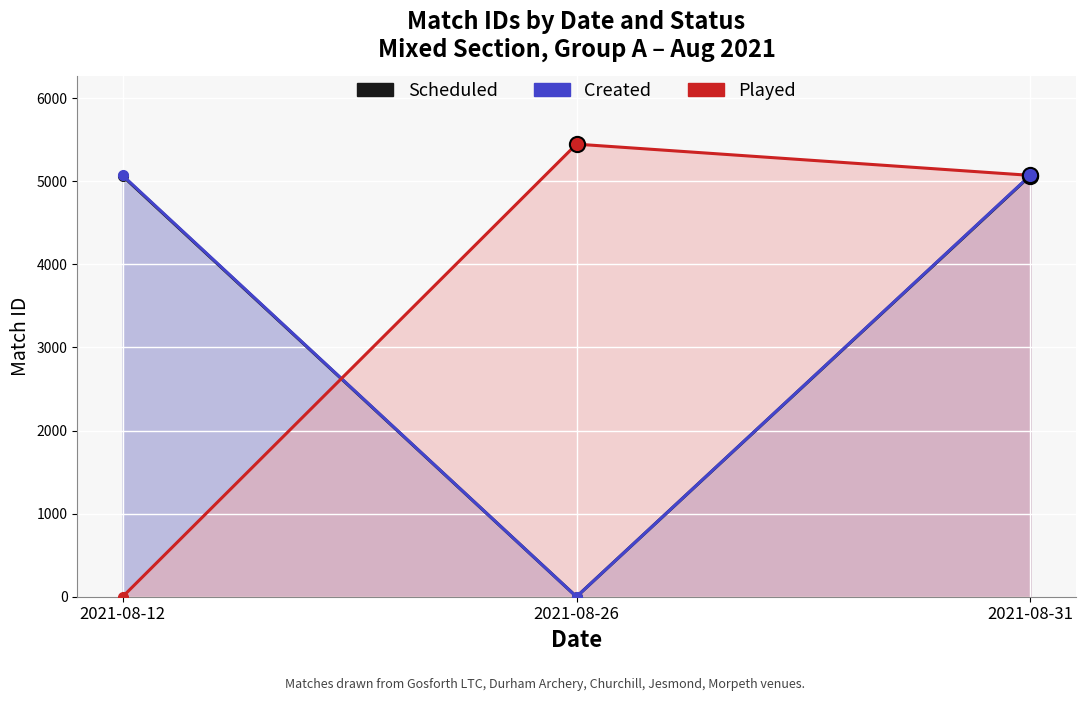

Which series has the largest total across all categories?

Played